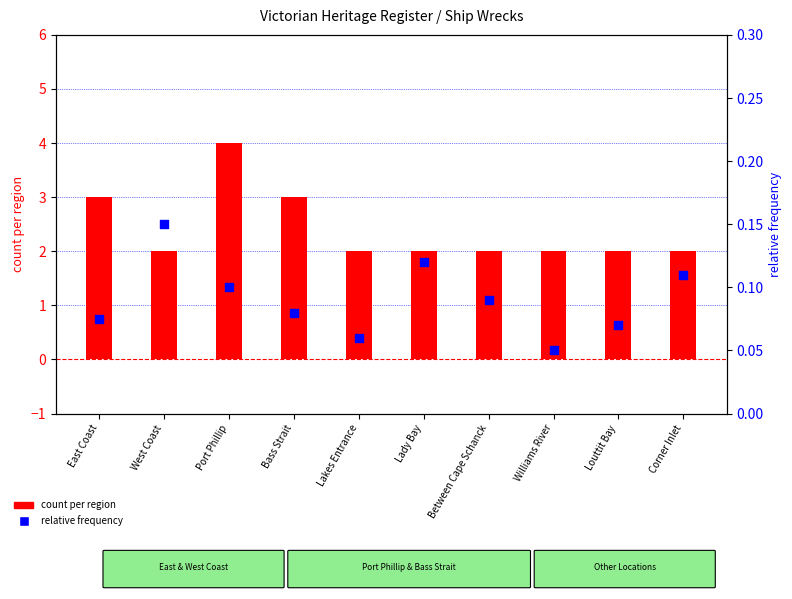

What is the total value across all series at Lakes Entrance?

2.1